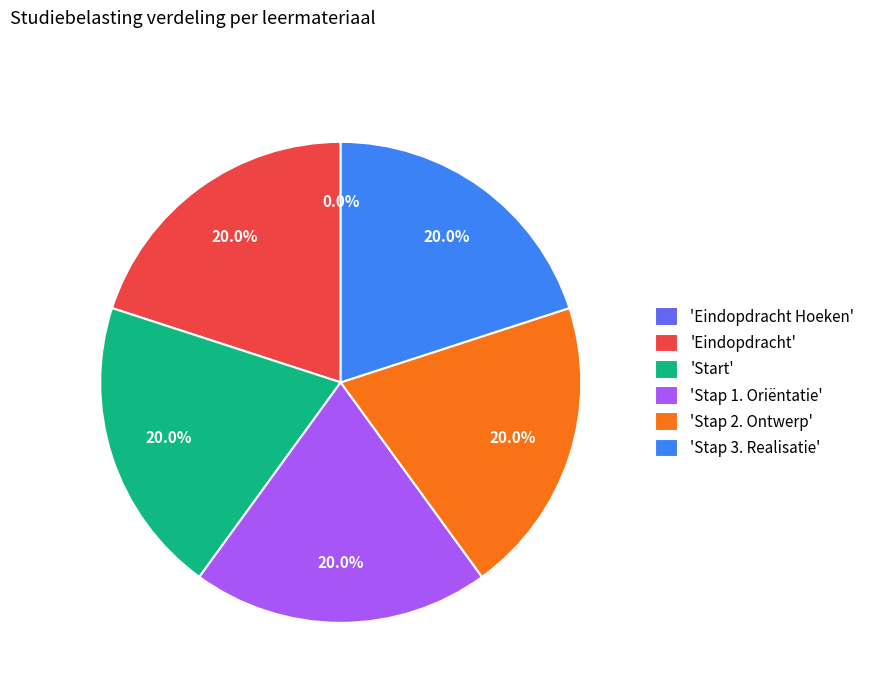

Combined, what portion of the pie is 'Stap 1. Oriëntatie' and 'Eindopdracht'?

40.0%